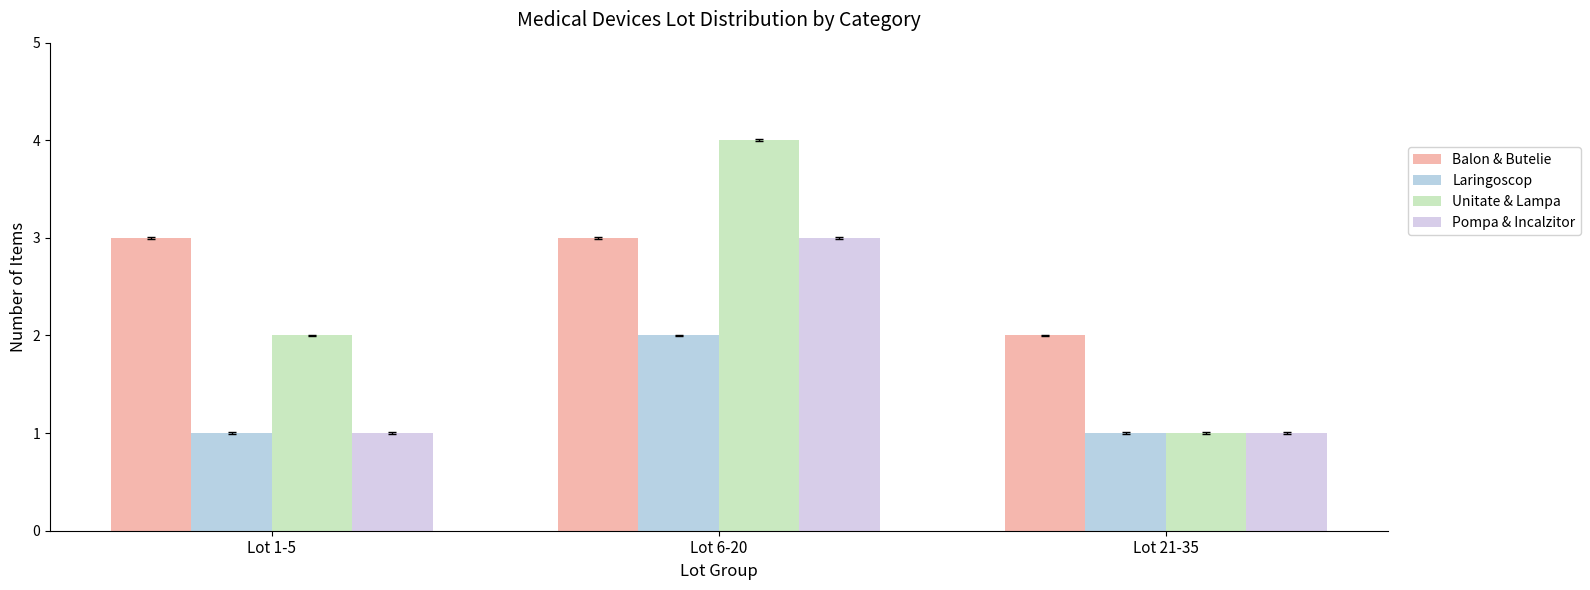

What is the difference between the Balon & Butelie values at Lot 1-5 and Lot 21-35?

1